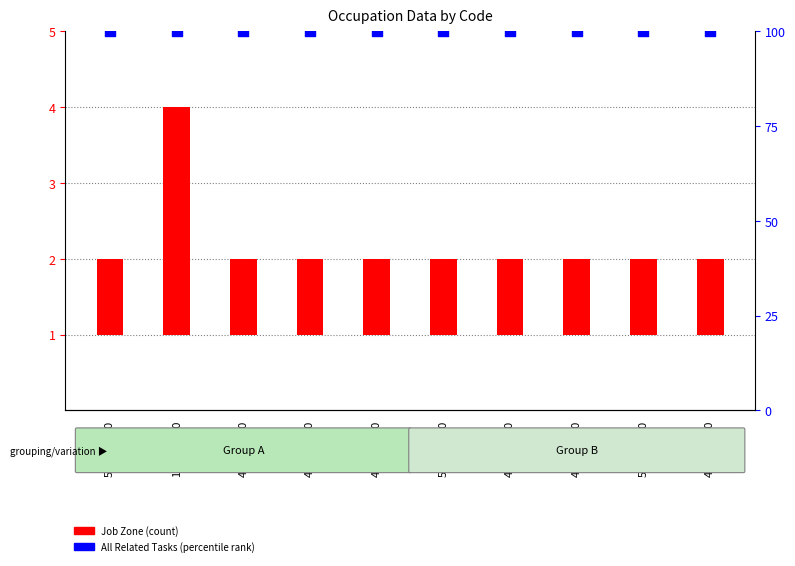

Which series contains the lowest Y value?

Job Zone